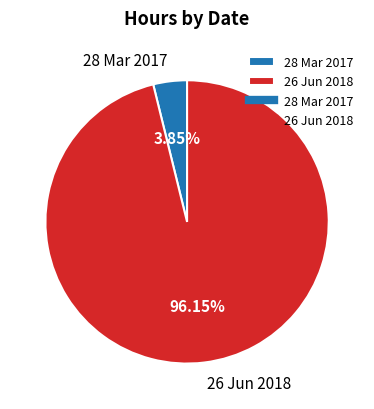

Does 26 Jun 2018 represent more than half of the total?

Yes